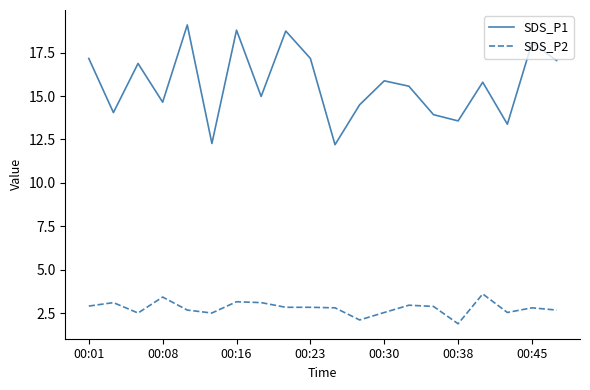

Count the number of data series in this chart.

2